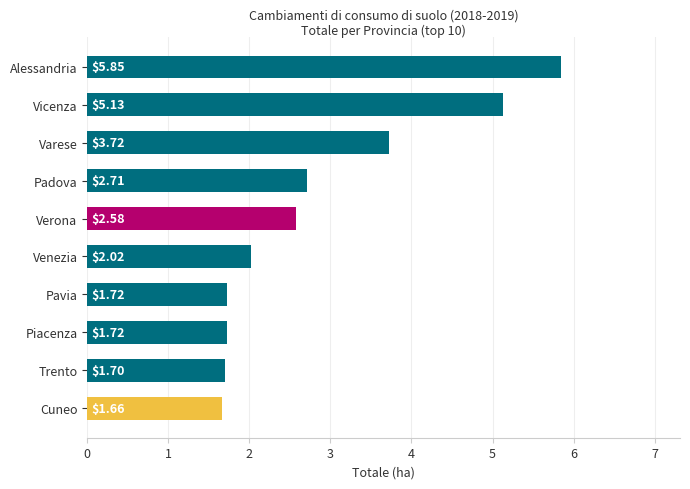

What is the sum of the values at Cuneo and Verona?

4.2